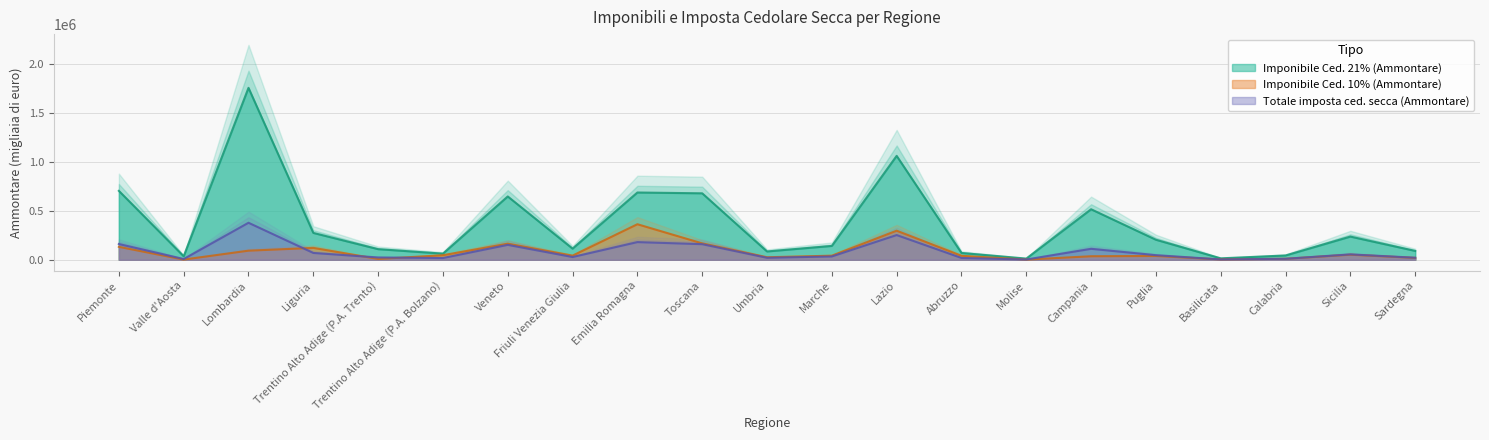

The Imponibile Ced. 21% (Ammontare) series shows 275041 at Liguria. True or false?

True